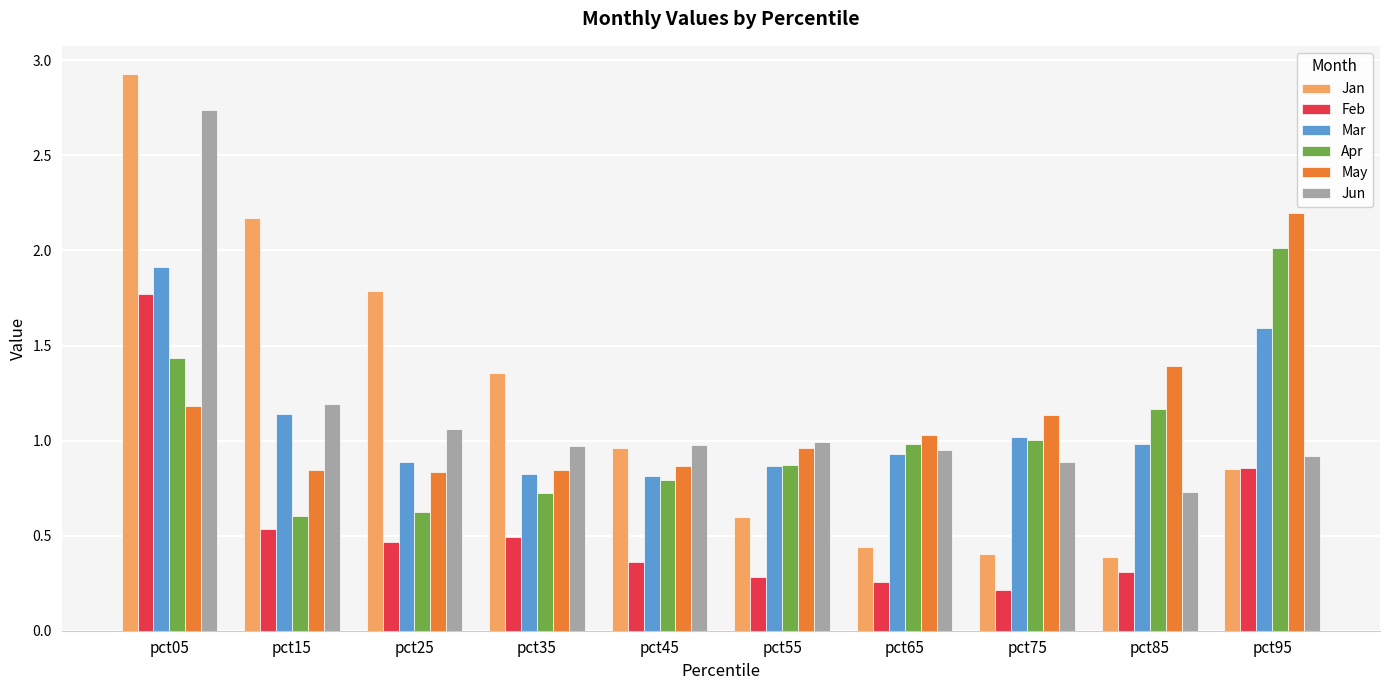

What is the sum of the Jan values at pct75 and pct95?

1.3